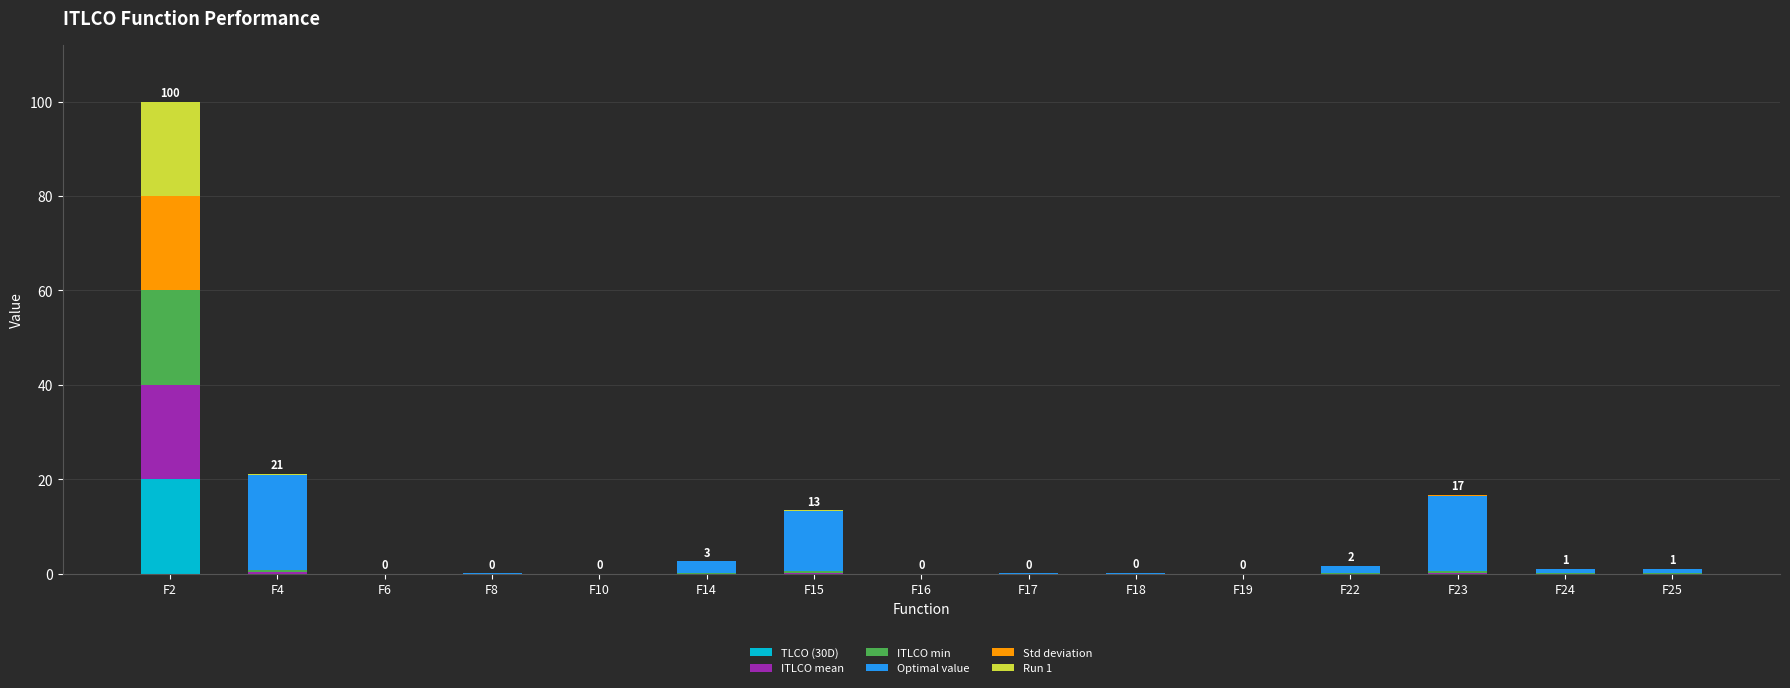

What is the sum of all TLCO (30D) values?

20.0